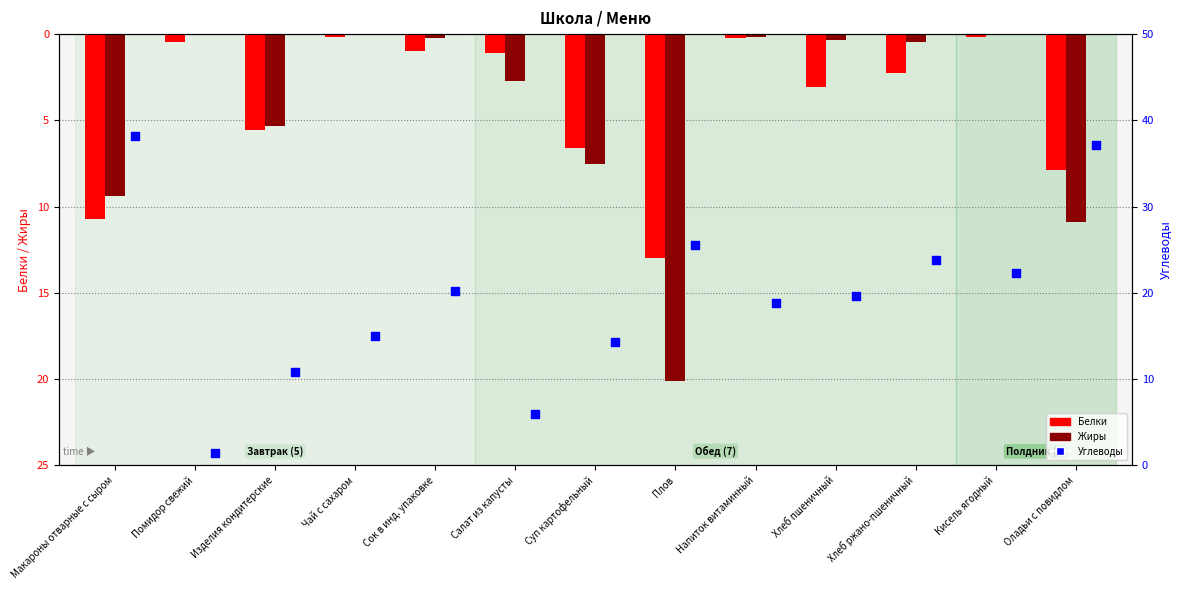

Which series reaches the minimum Y coordinate?

Жиры